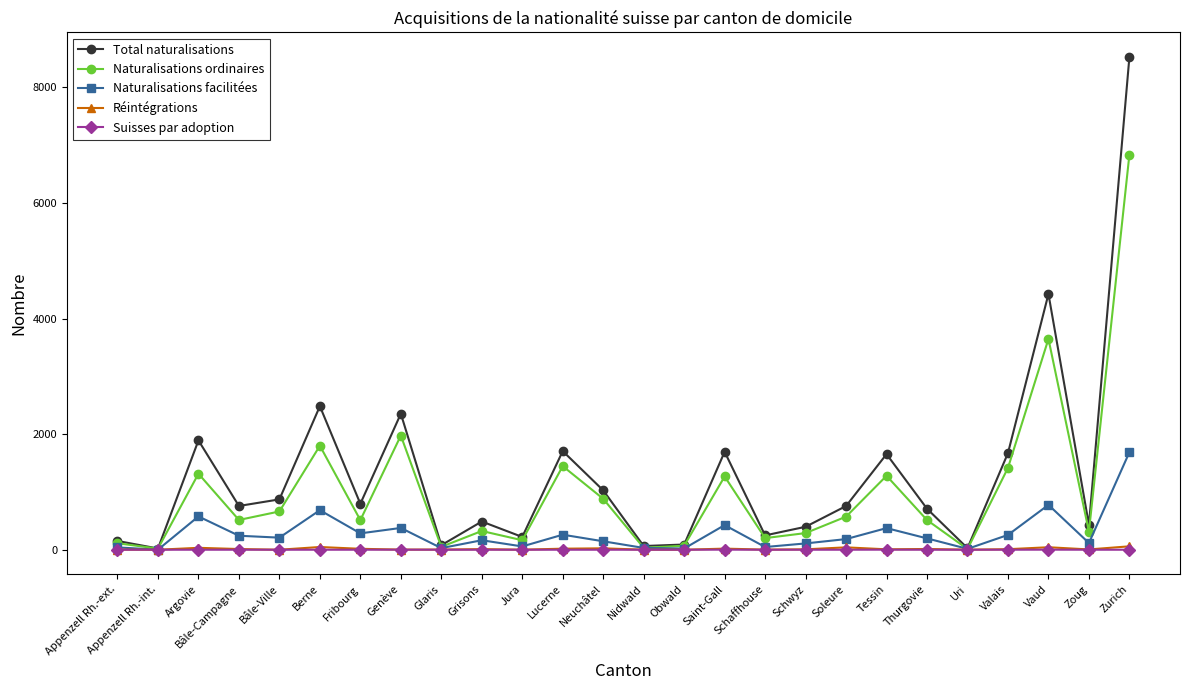

Where is the first local maximum for Naturalisations facilitées?

Argovie